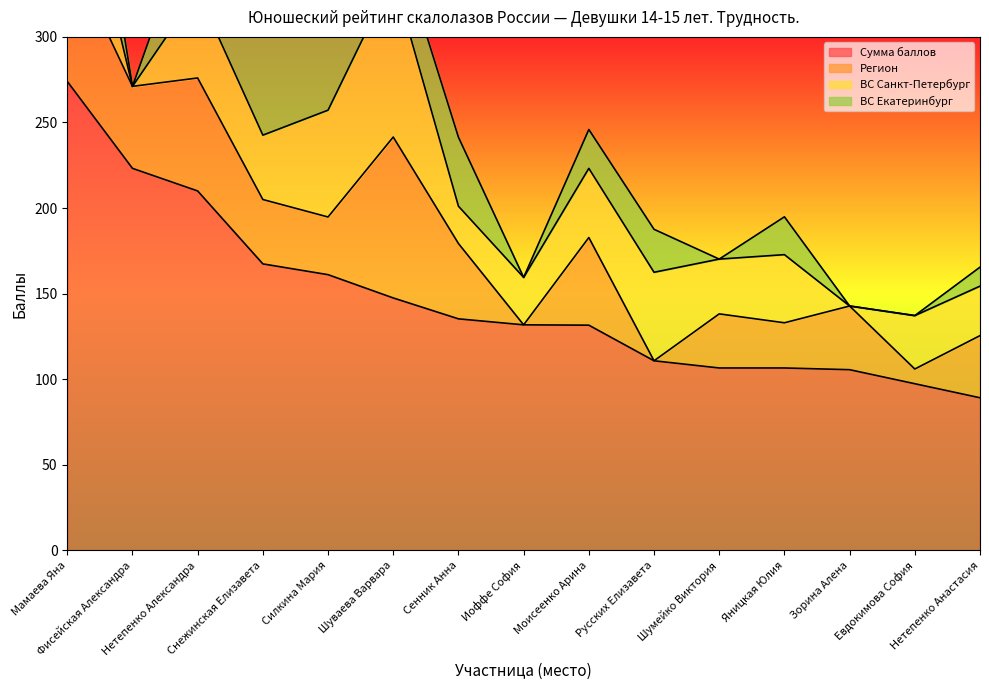

At which category does Регион reach its first local valley?

Фисейская Александра